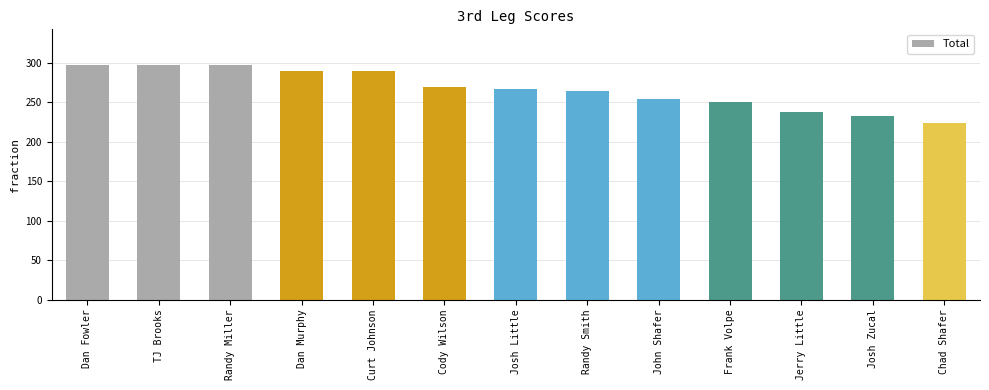

What is the label of the 3rd bar from the right?

Jerry Little